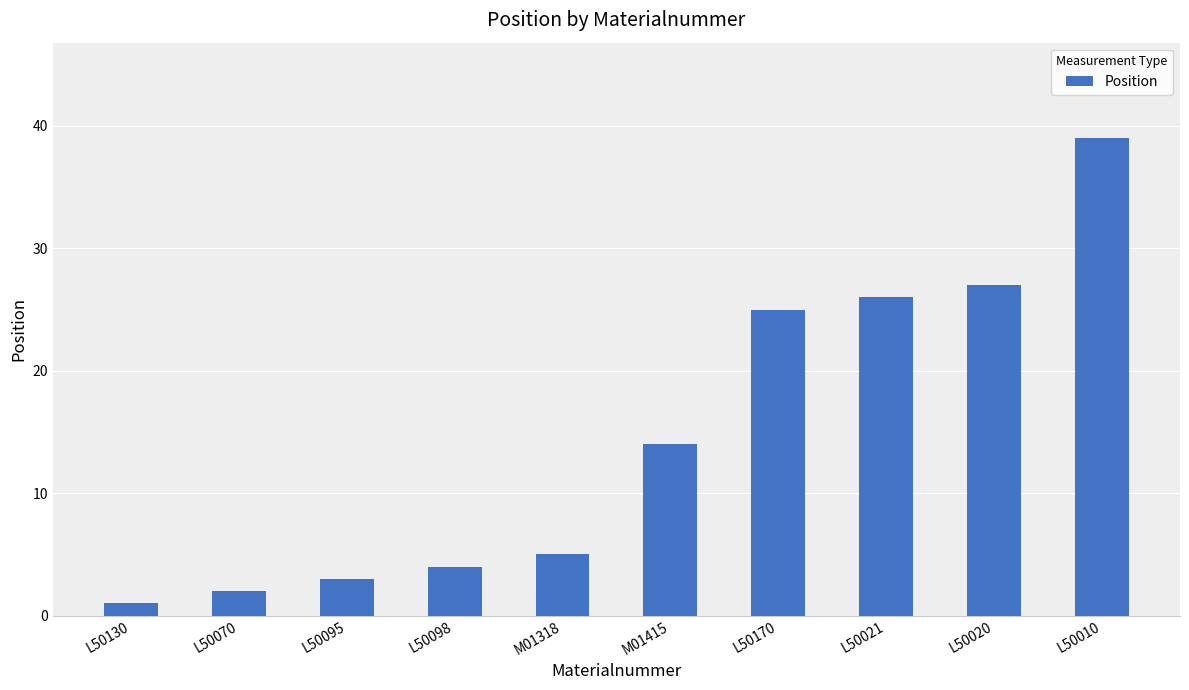

What is the label of the 9th bar from the left?

L50020